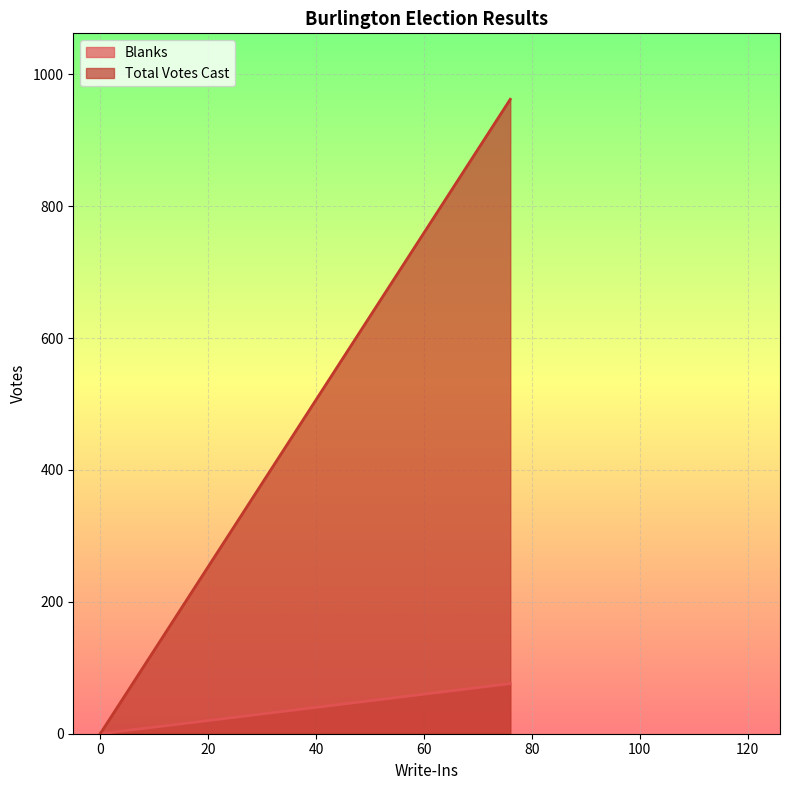

Which series has the largest range (max minus min)?

Total Votes Cast